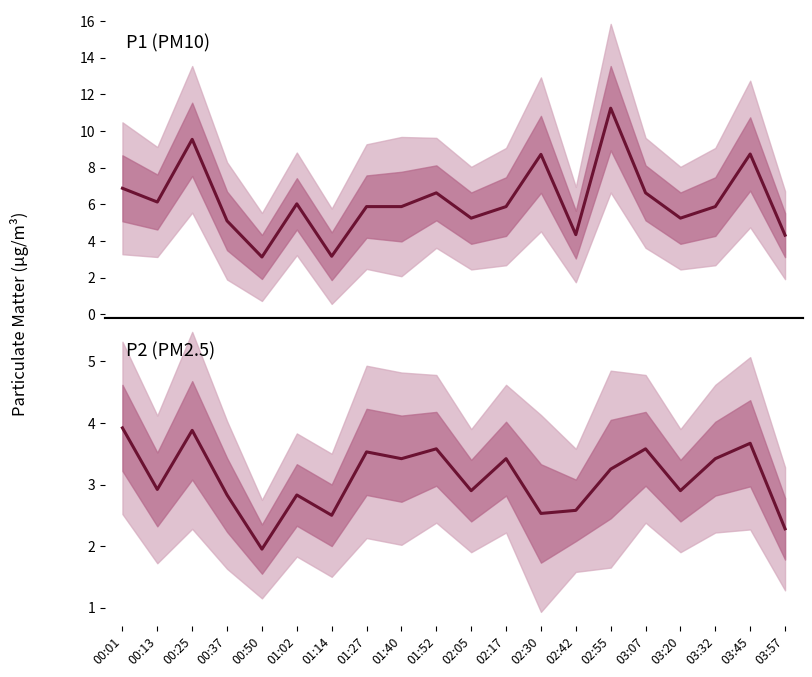

Reading left to right, transcribe all the data shown in this chart.

P1: 00:01=6.9	00:13=6.1	00:25=9.6	00:37=5.1	00:50=3.1	01:02=6.0	01:14=3.2	01:27=5.9	01:40=5.9	01:52=6.6	02:05=5.2	02:17=5.9	02:30=8.7	02:42=4.3	02:55=11.2	03:07=6.6	03:20=5.2	03:32=5.9	03:45=8.8	03:57=4.3
P2: 00:01=3.9	00:13=2.9	00:25=3.9	00:37=2.8	00:50=1.9	01:02=2.8	01:14=2.5	01:27=3.5	01:40=3.4	01:52=3.6	02:05=2.9	02:17=3.4	02:30=2.5	02:42=2.6	02:55=3.2	03:07=3.6	03:20=2.9	03:32=3.4	03:45=3.7	03:57=2.3